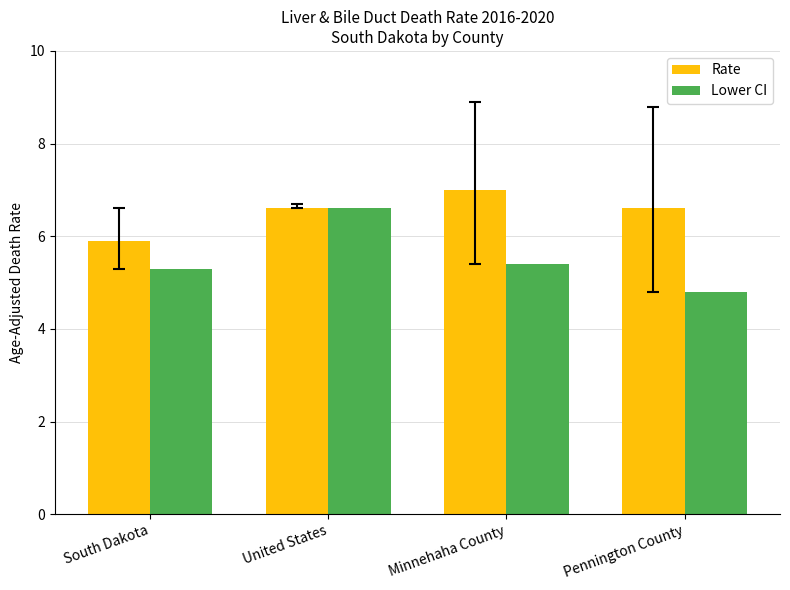

What value does the Rate series have at United States?

6.6